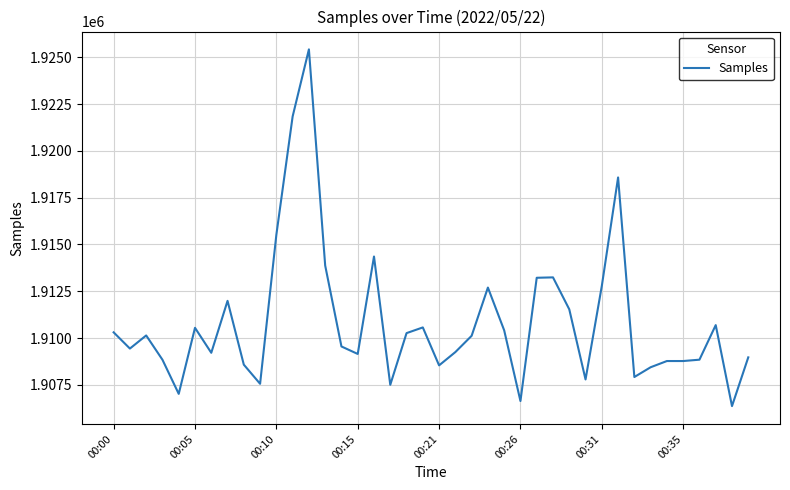

What is the greatest value displayed?

1925423